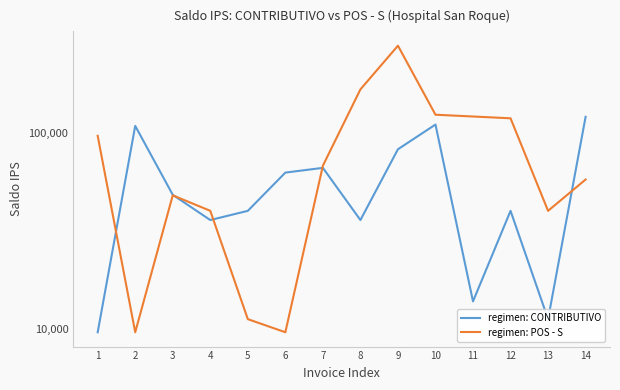

Which series has the largest range (max minus min)?

regimen: POS - S